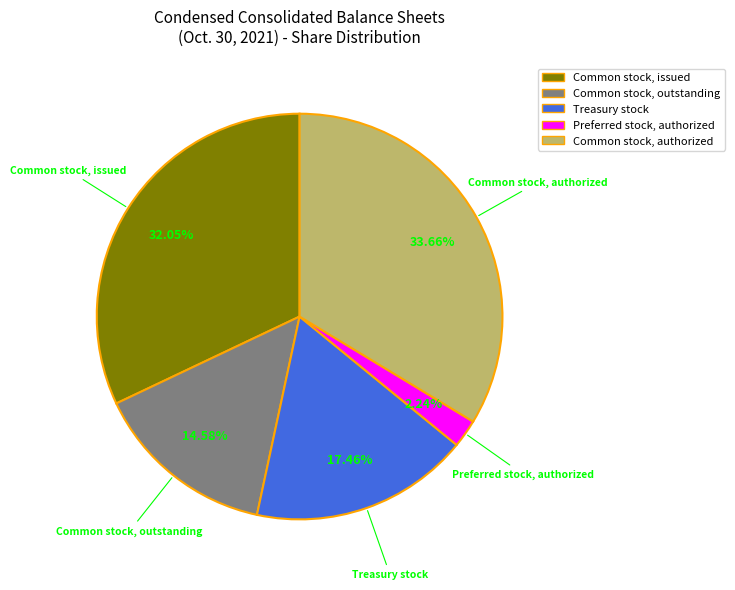

Is Preferred stock, authorized the majority of the pie?

No